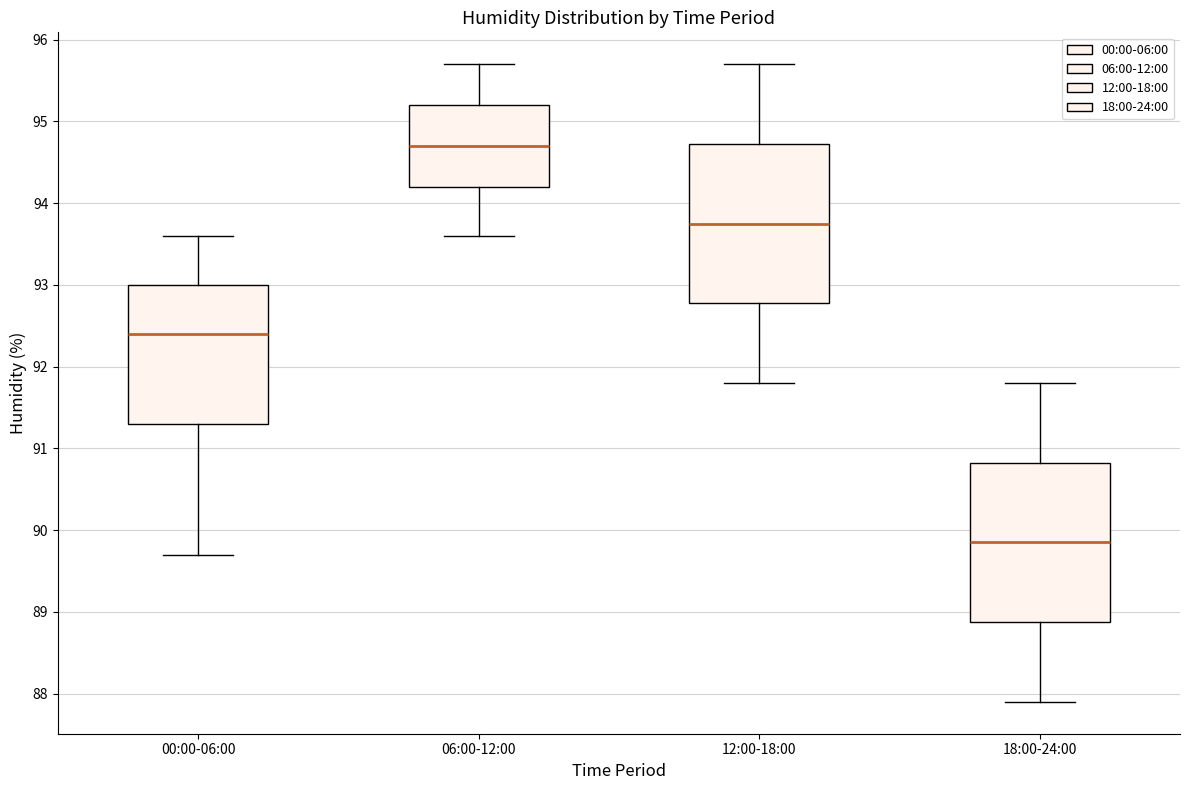

Reading left to right, transcribe this box plot: for each box, give where its median line is, the range the box spans, and where its two whiskers end, as read against the y-axis. The values are not printed on the chart, so give them approximately, as read against the axis.

00:00-06:00: median 92.4, box 91.3 to 93.0, whiskers 89.7 to 93.6
06:00-12:00: median 94.7, box 94.2 to 95.2, whiskers 93.6 to 95.7
12:00-18:00: median 93.8, box 92.8 to 94.7, whiskers 91.8 to 95.7
18:00-24:00: median 89.9, box 88.9 to 90.8, whiskers 87.9 to 91.8